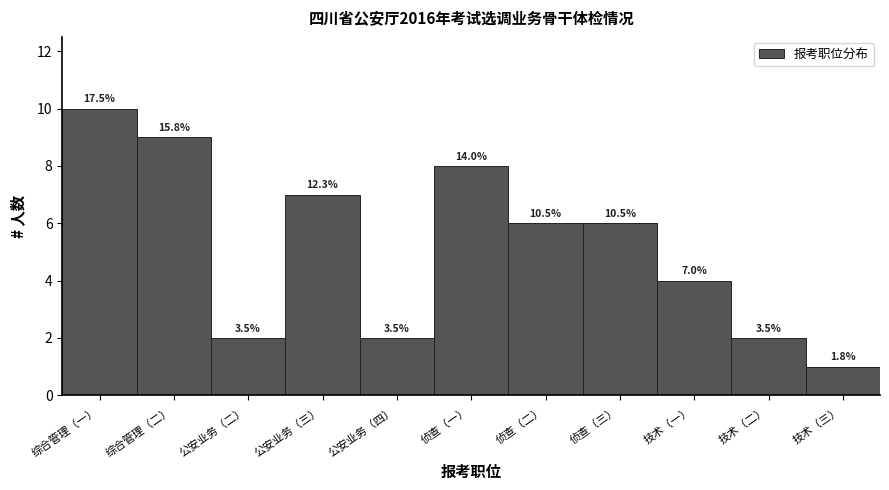

How many bars are there in total?

11